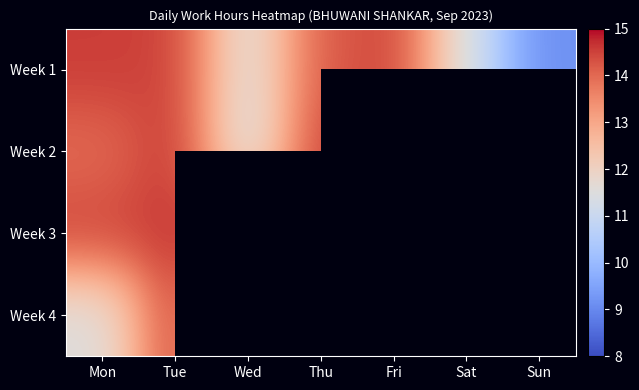

Which has a higher value, Thu or Sun?

Thu